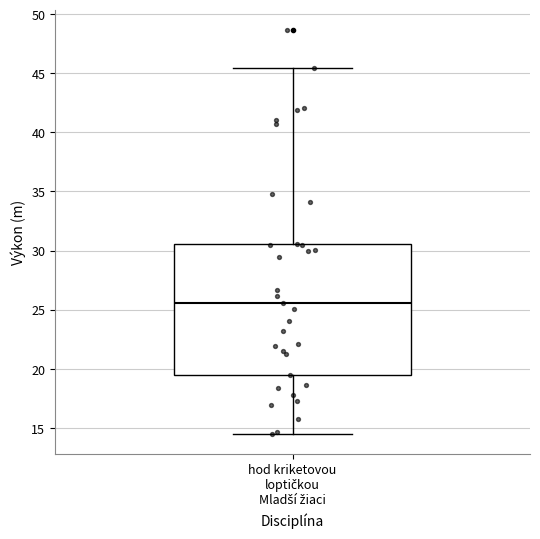

Read this box plot against the y-axis: the position of the median line, the range covered by the box, and the ends of both whiskers. The values are not printed on the chart, so give them approximately, as read against the axis.

median 25.5, box 19.5 to 30.5, whiskers 14.5 to 45.5